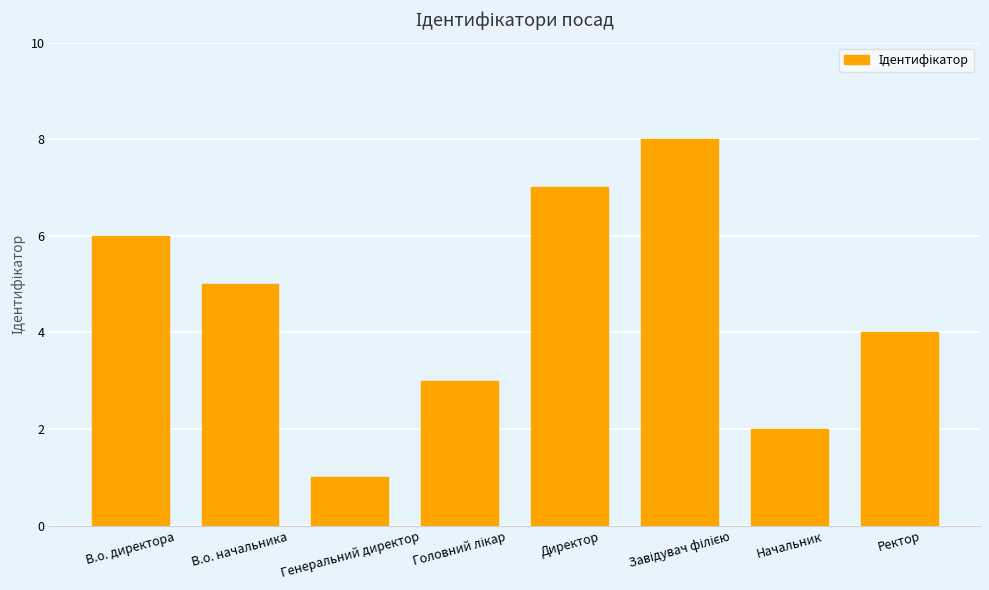

How many values are between 3 and 7?

5